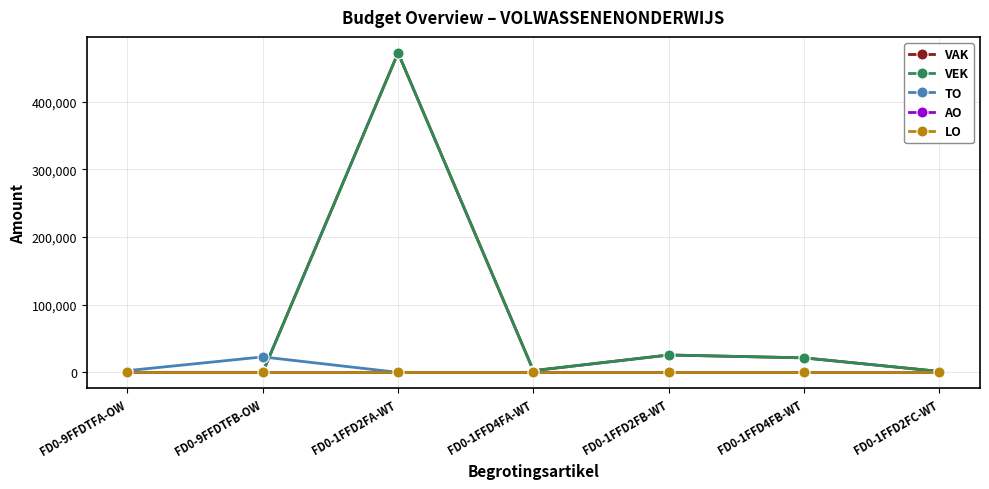

Is this an area chart (filled region under the line)?

No